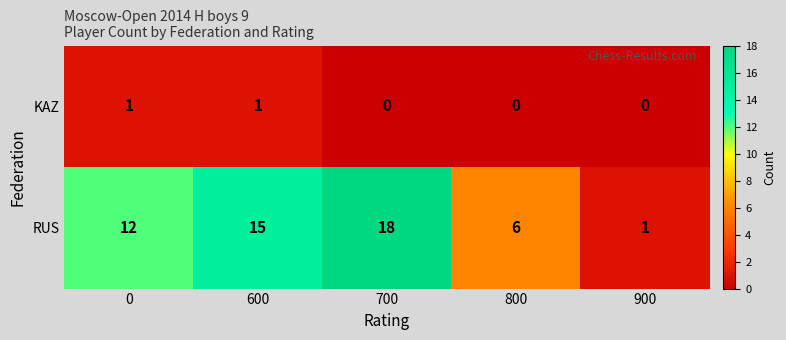

At 600, list the series in order from largest to smallest.

RUS, KAZ